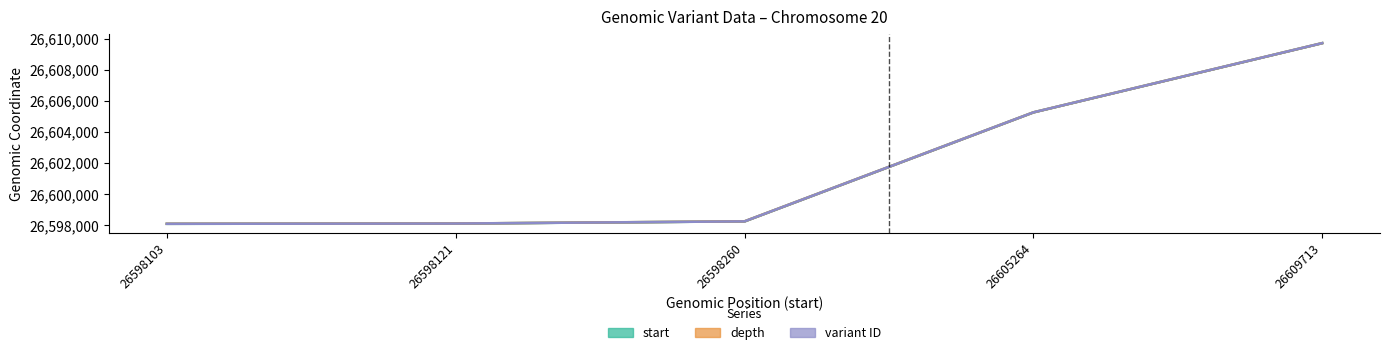

True or false: variant ID and depth intersect in this chart.

False